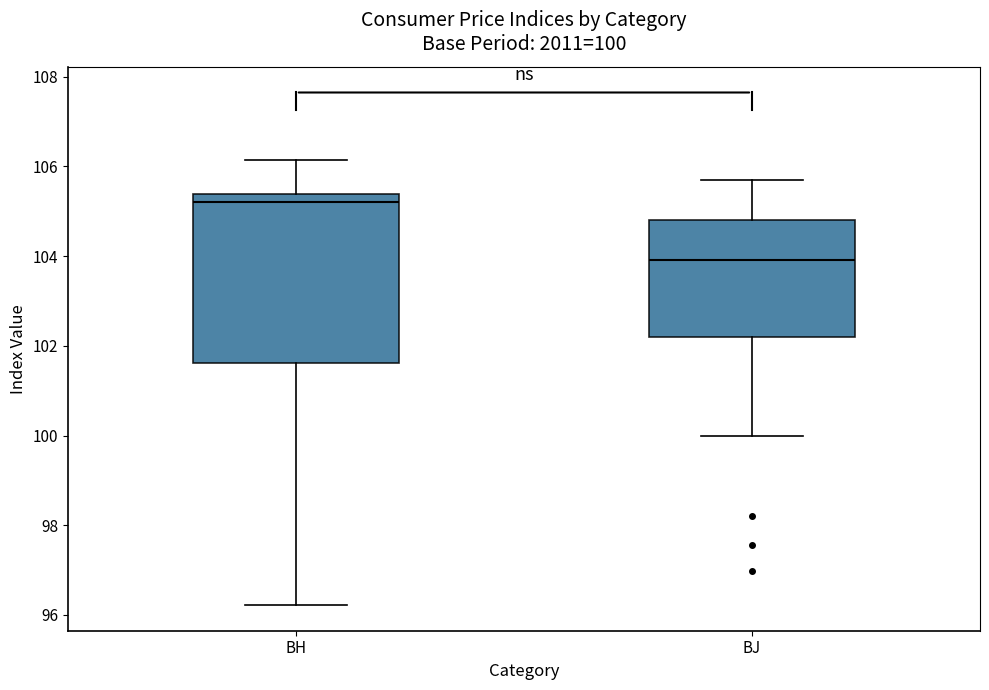

Which box has the lowest median line?

BJ